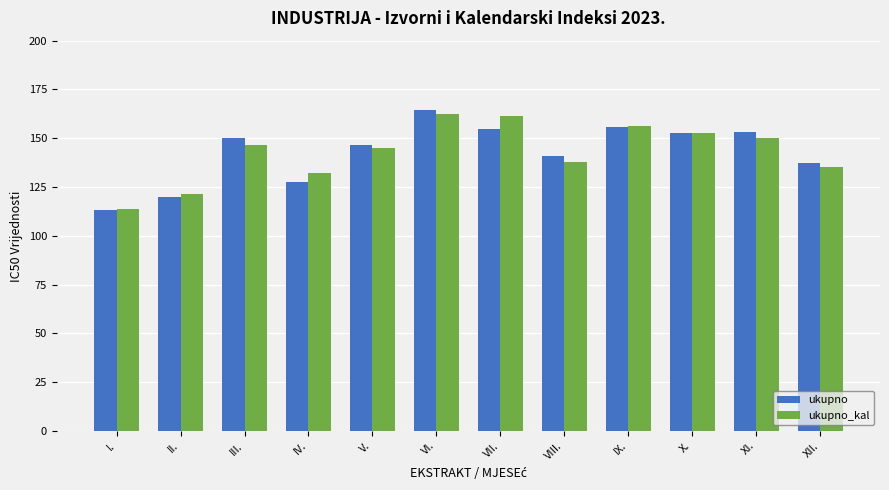

What is the difference between the maximum and minimum values in the ukupno series?

51.2